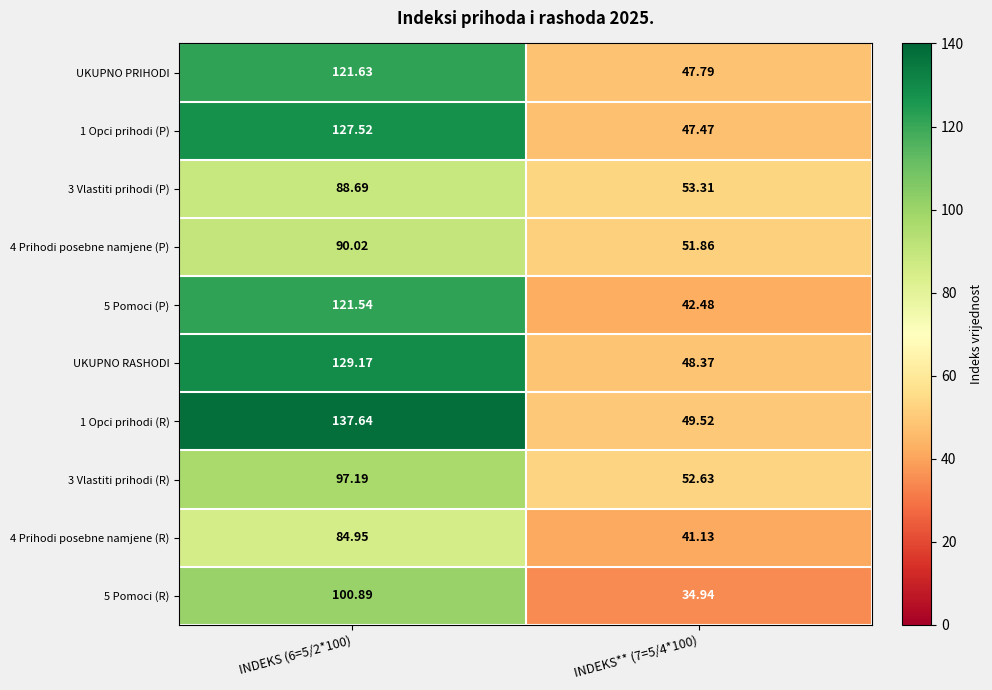

Is the value of 5 Pomoci (R) at INDEKS** (7=5/4*100) greater than the value of 1 Opci prihodi (R) at INDEKS (6=5/2*100)?

No